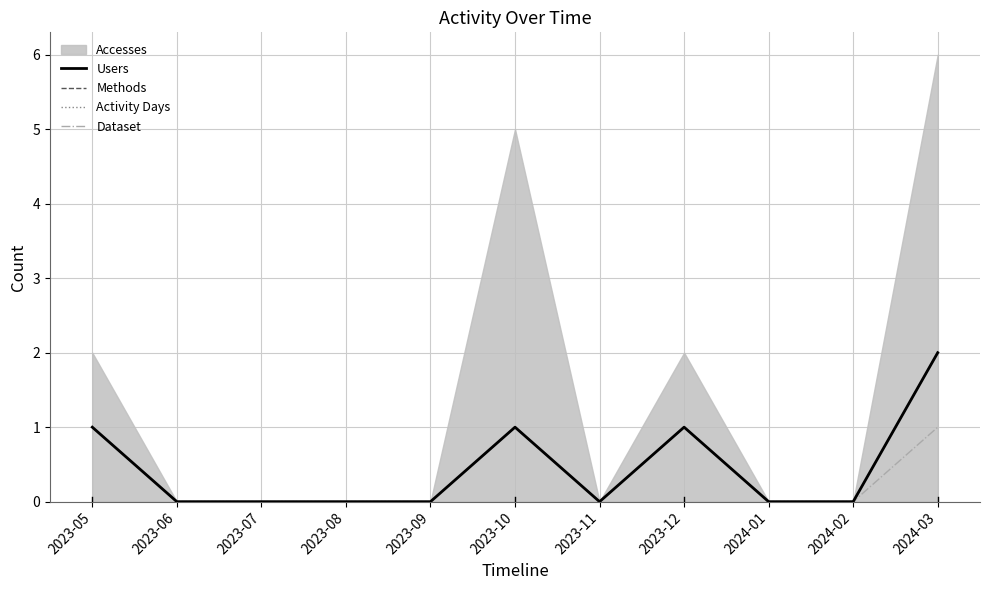

How many categories are shown in the chart?

11